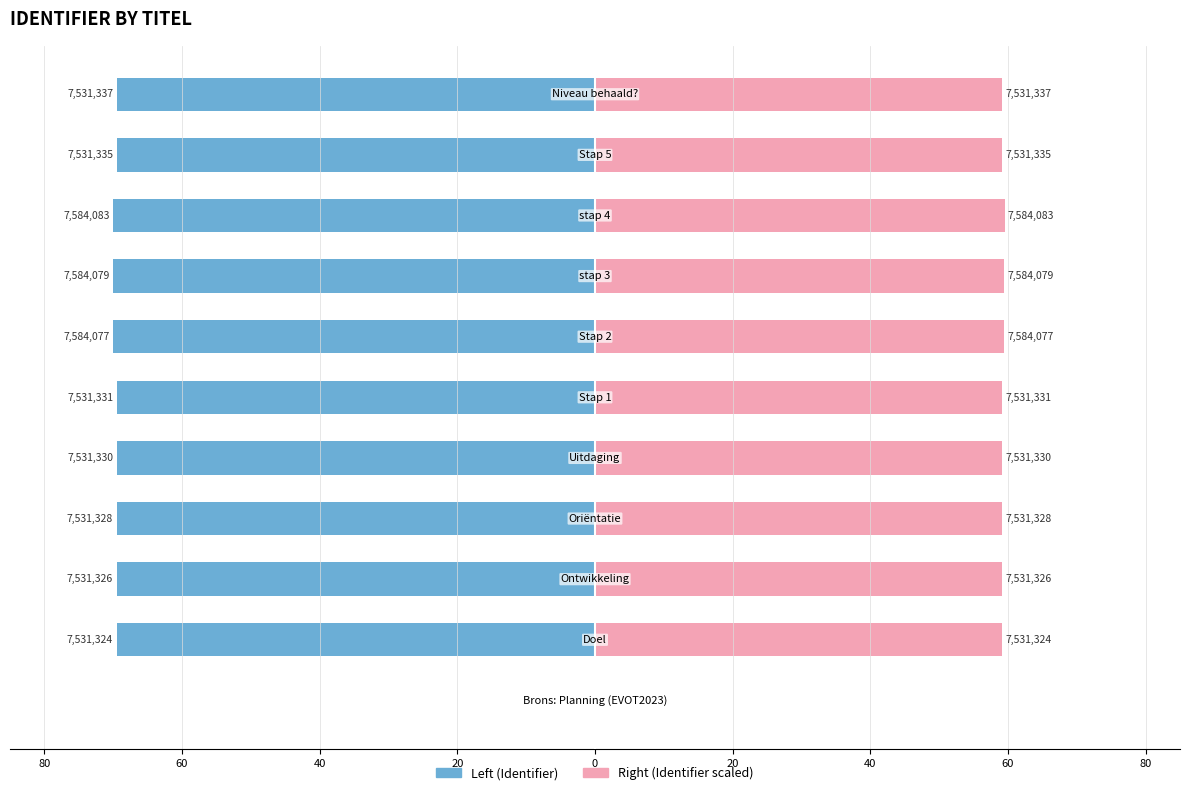

Are the bars horizontal?

Yes